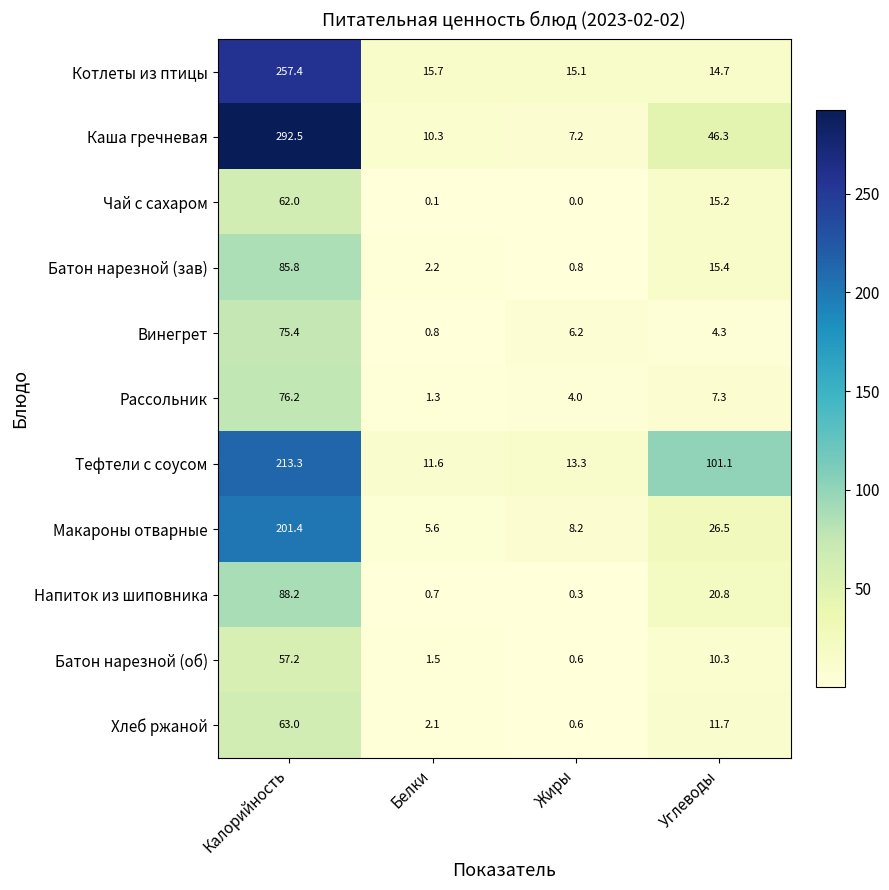

What is the average value of the Чай с сахаром series?

19.3